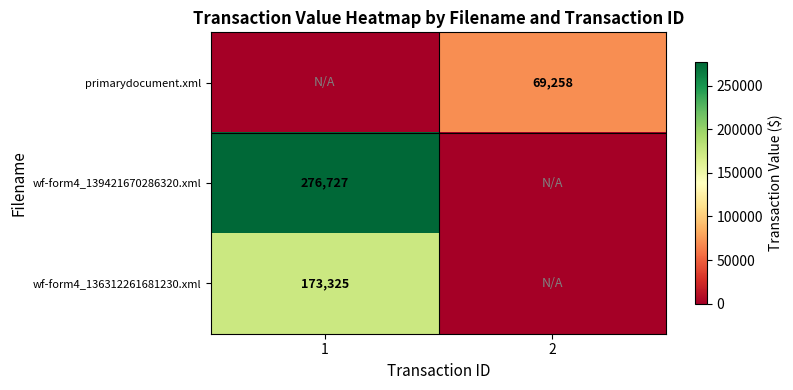

The wf-form4_136312261681230.xml series shows 59421 at 1. True or false?

False